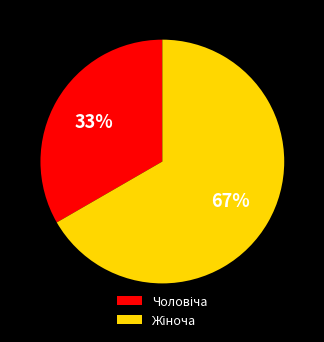

Is there a majority slice in this chart?

Yes